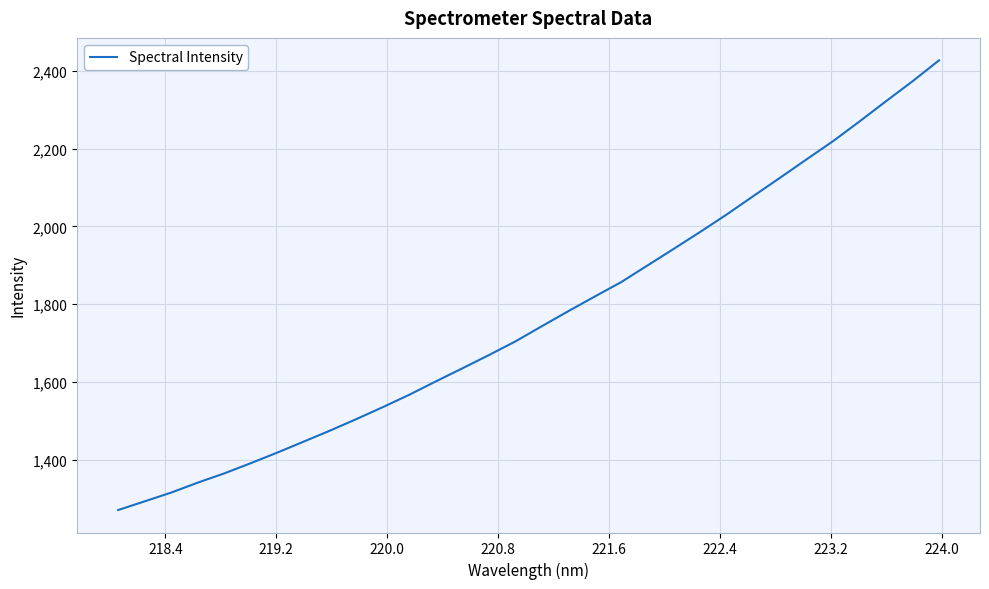

What is the difference between the maximum and minimum values?

1156.7